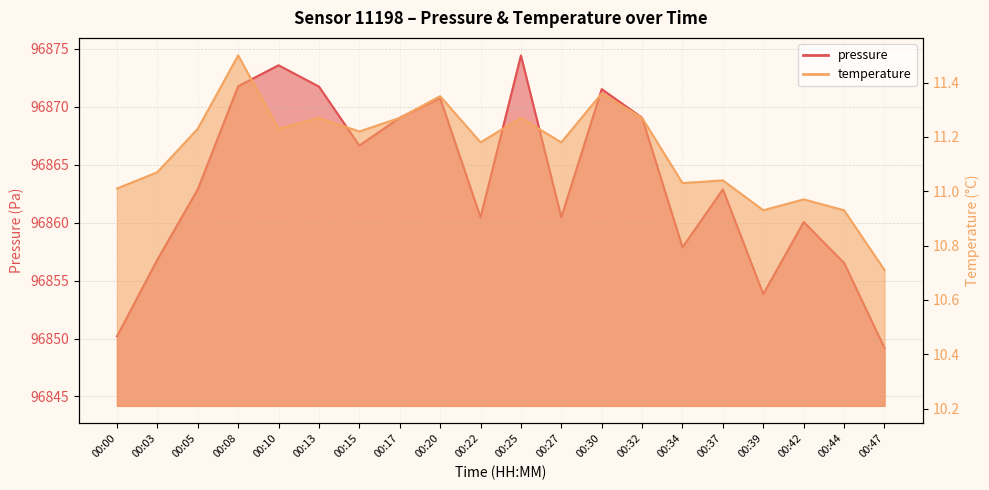

Where does the temperature series first go above 11?

00:00